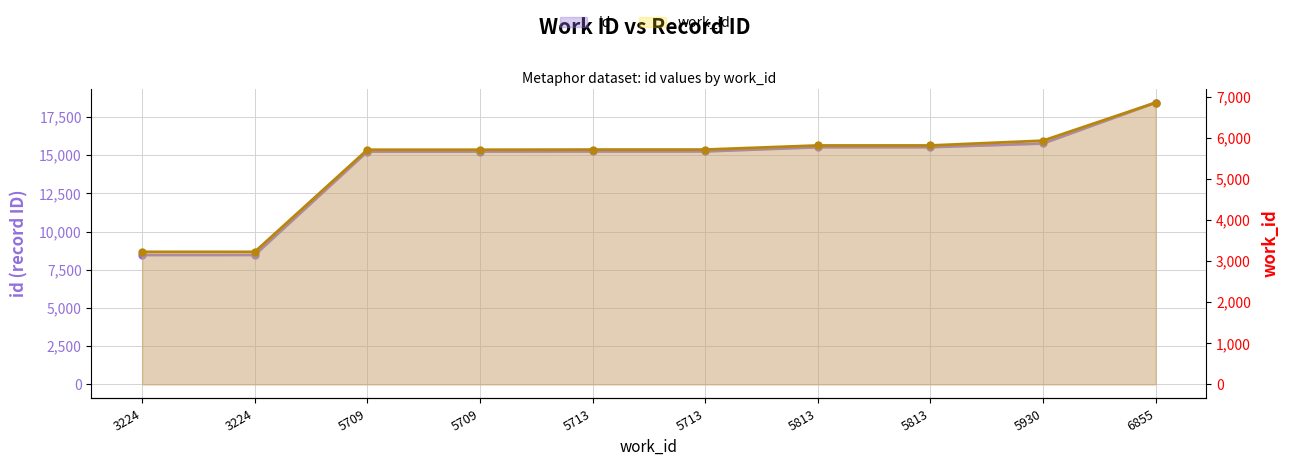

How many values in the work_id series exceed 5713?

4